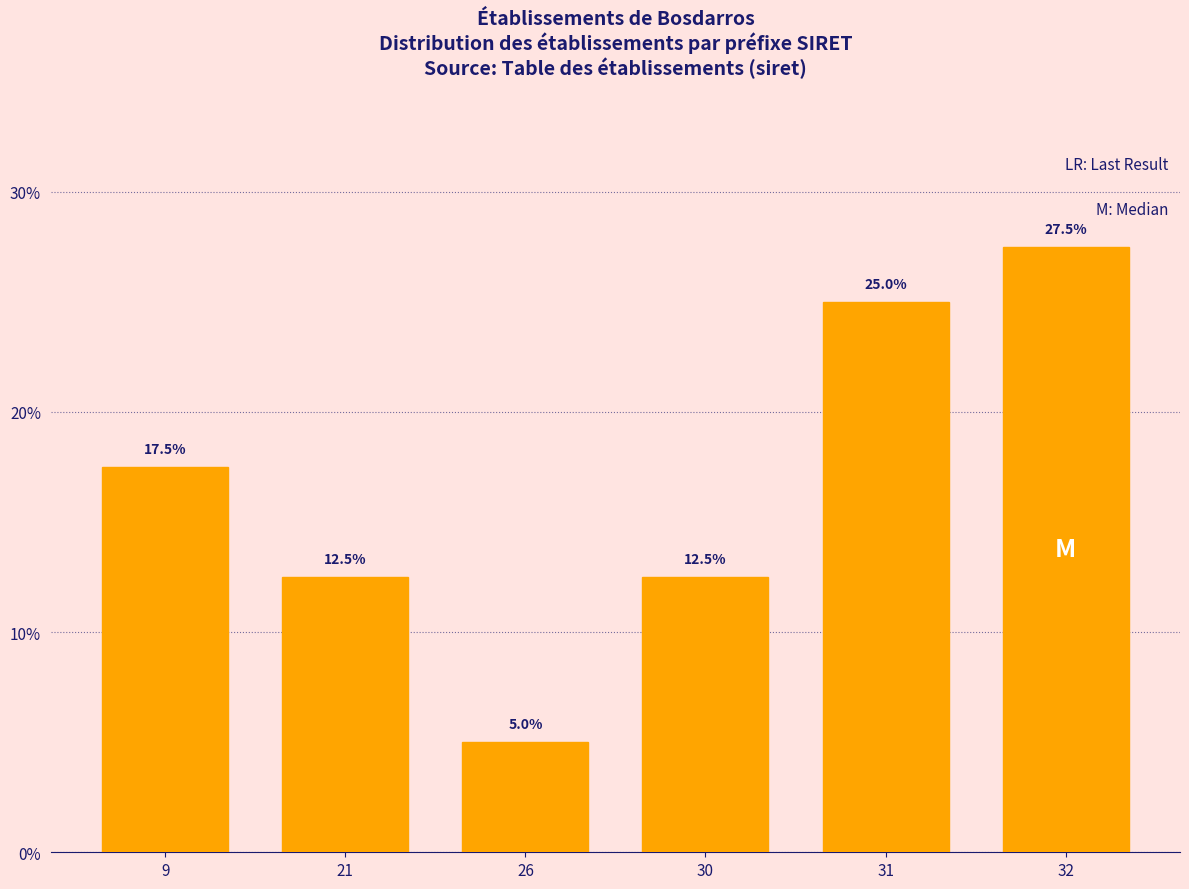

Reading left to right, list all the values displayed in this chart.

9=17.5	21=12.5	26=5.0	30=12.5	31=25.0	32=27.5